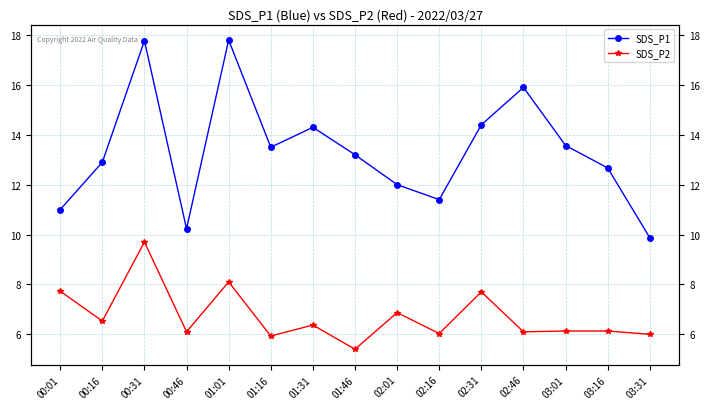

At which category does the chart reach its peak across all series?

01:01